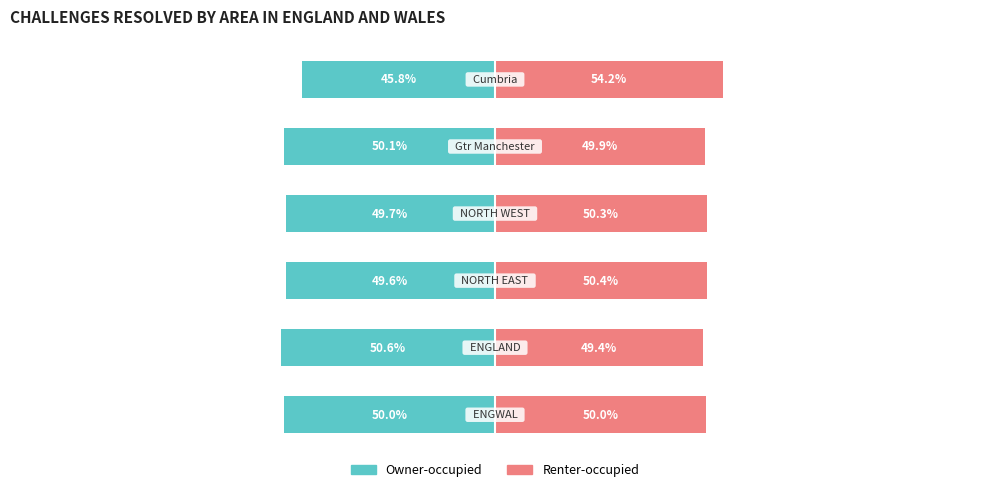

Between 5 and 2, which is larger?

5